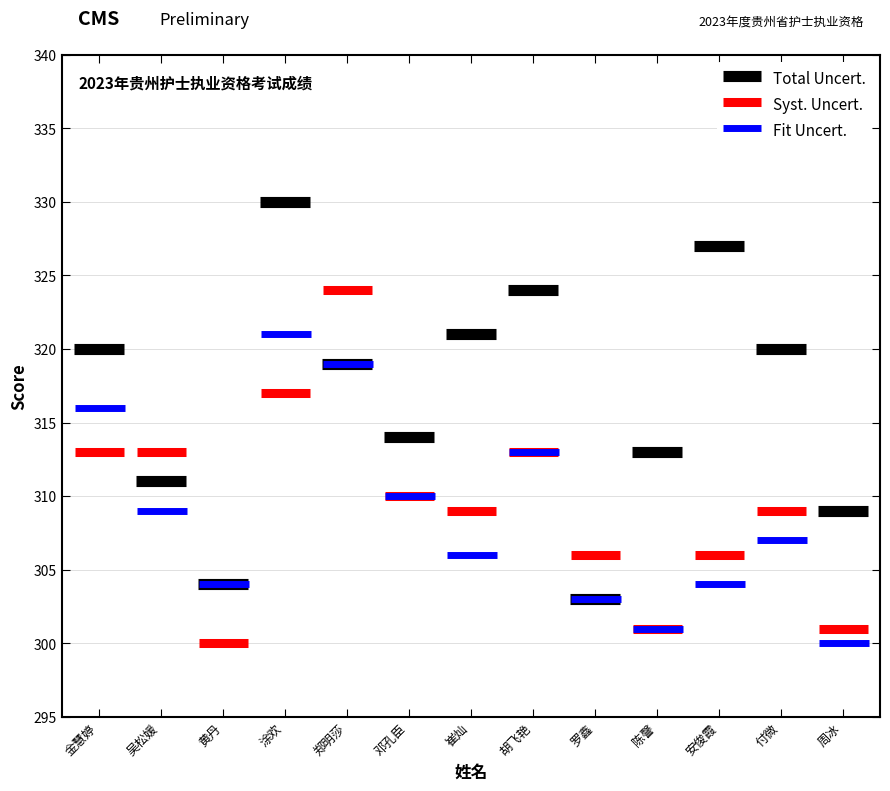

What is the sum of all Total Uncert. values?

4115